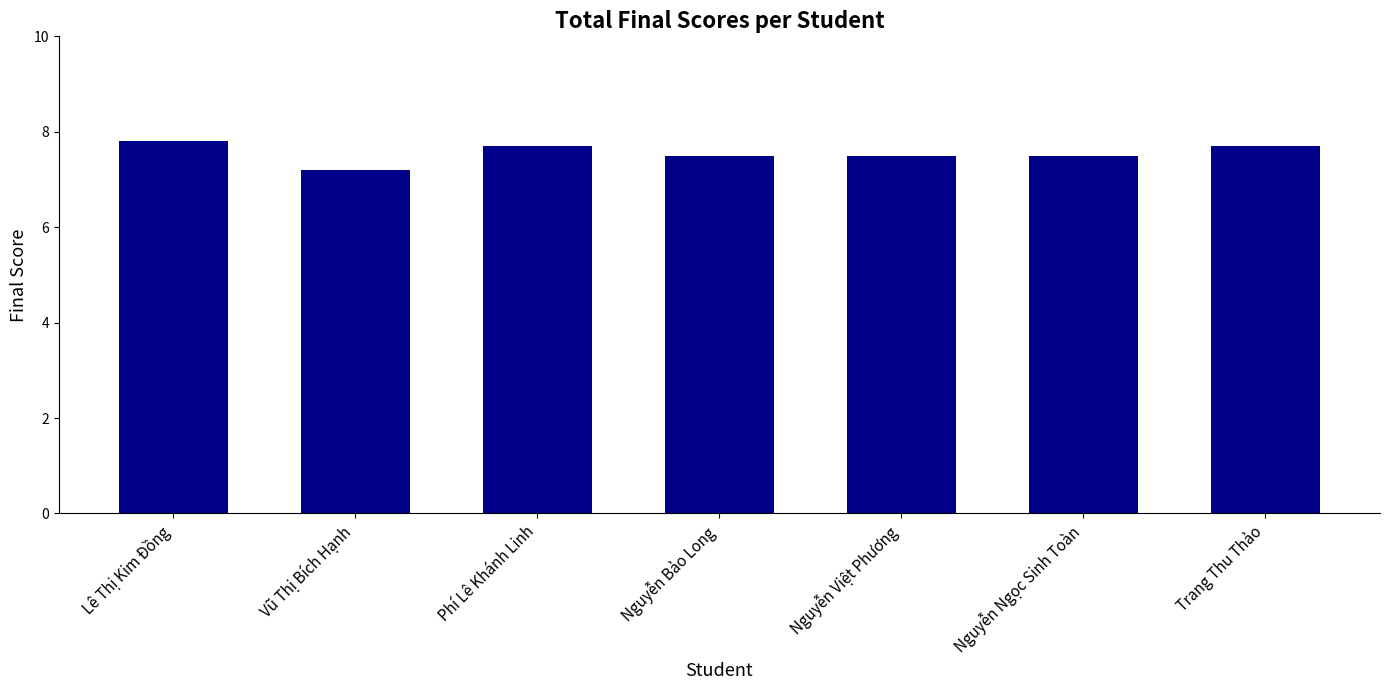

What is the approximate value at Lê Thị Kim Đồng?

7.8